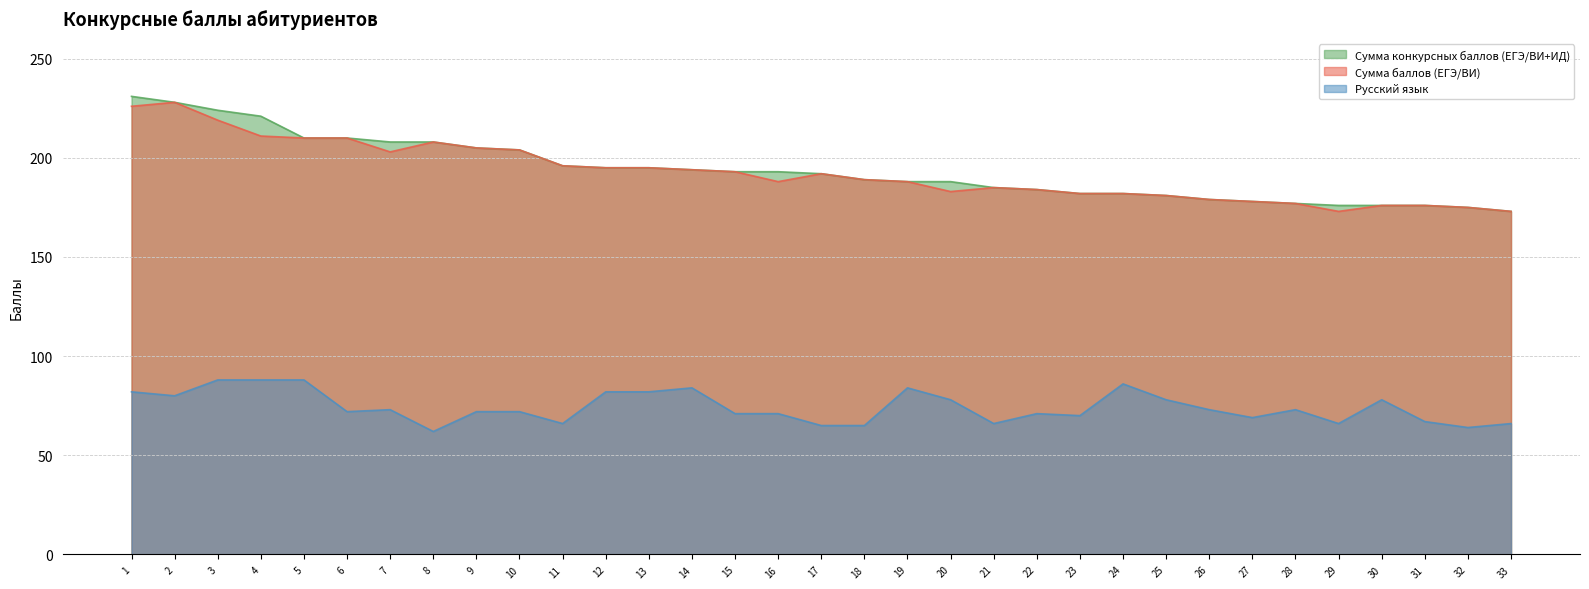

At which category is the sum across all series the highest?

1